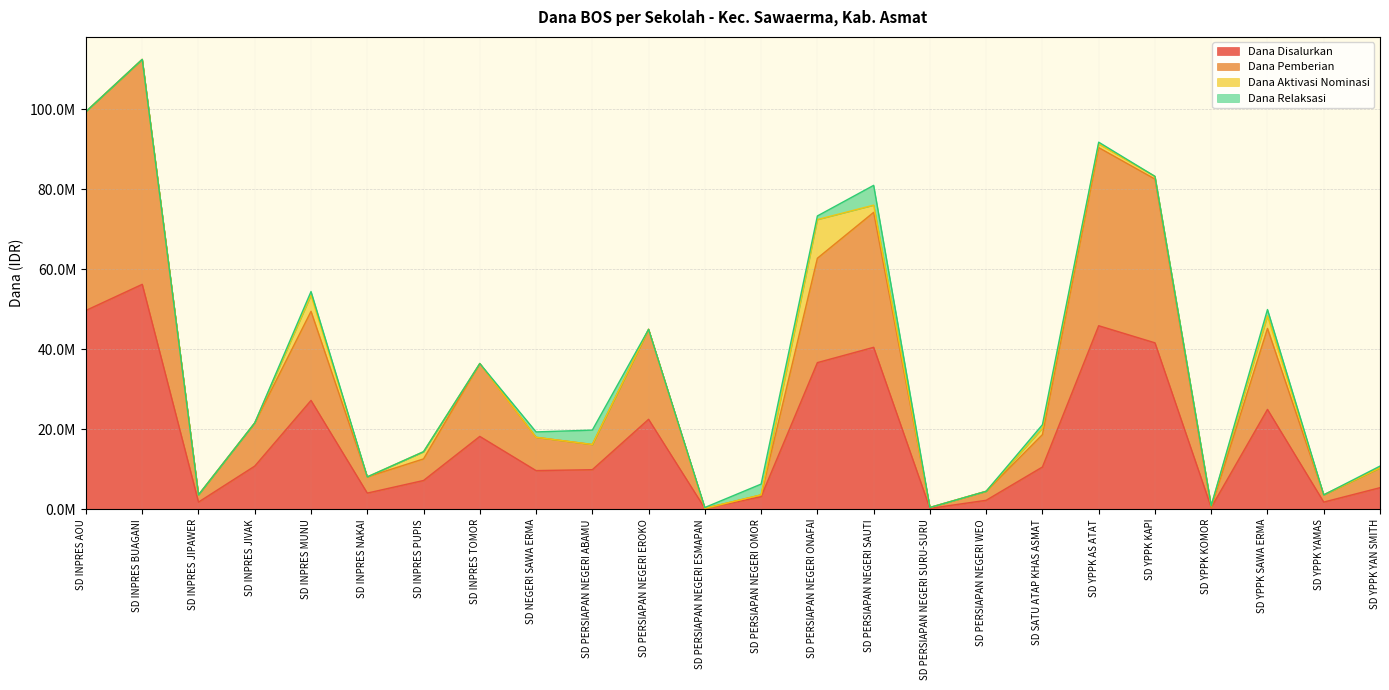

Between SD INPRES MUNU and SD INPRES JIVAK, which is larger?

SD INPRES MUNU